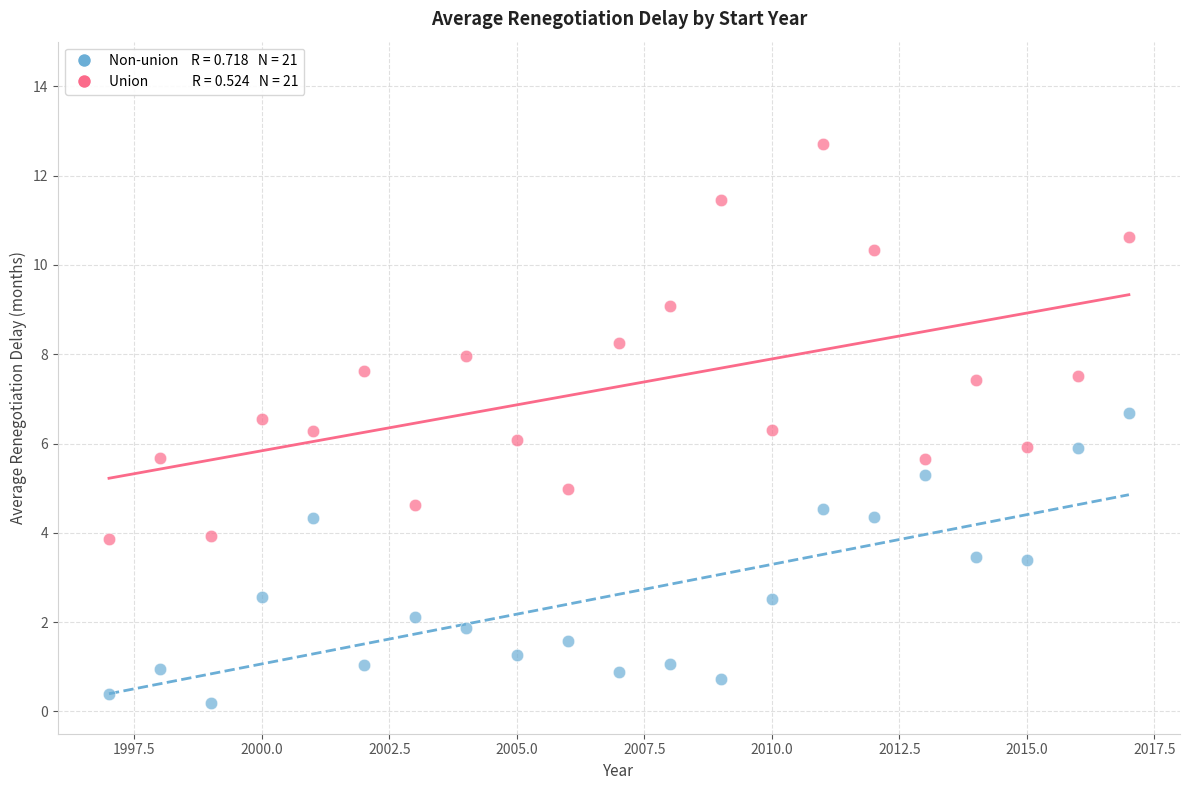

Across all data points, what is the range of Y values (max minus min)?

12.5